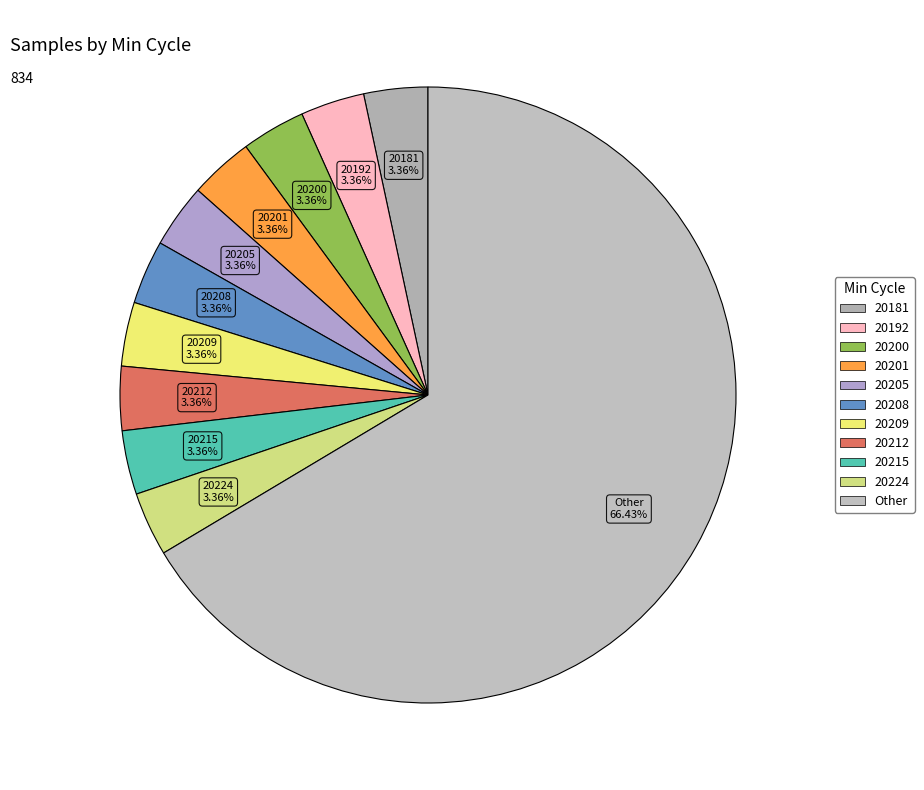

Is there a majority slice in this chart?

Yes